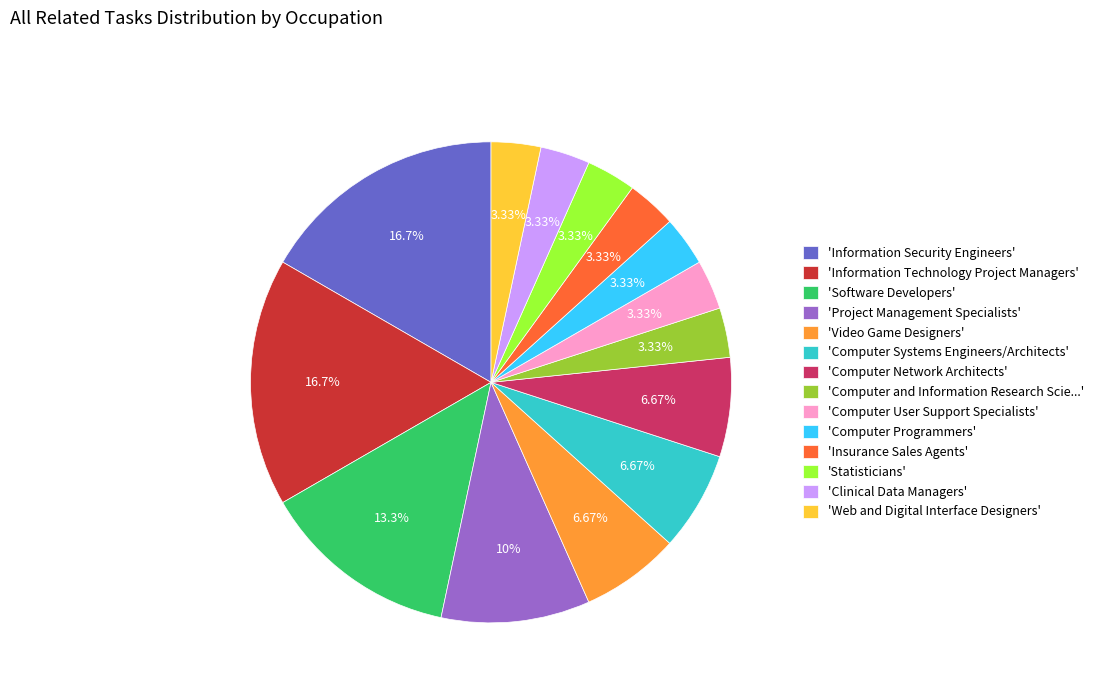

Is there a majority slice in this chart?

No